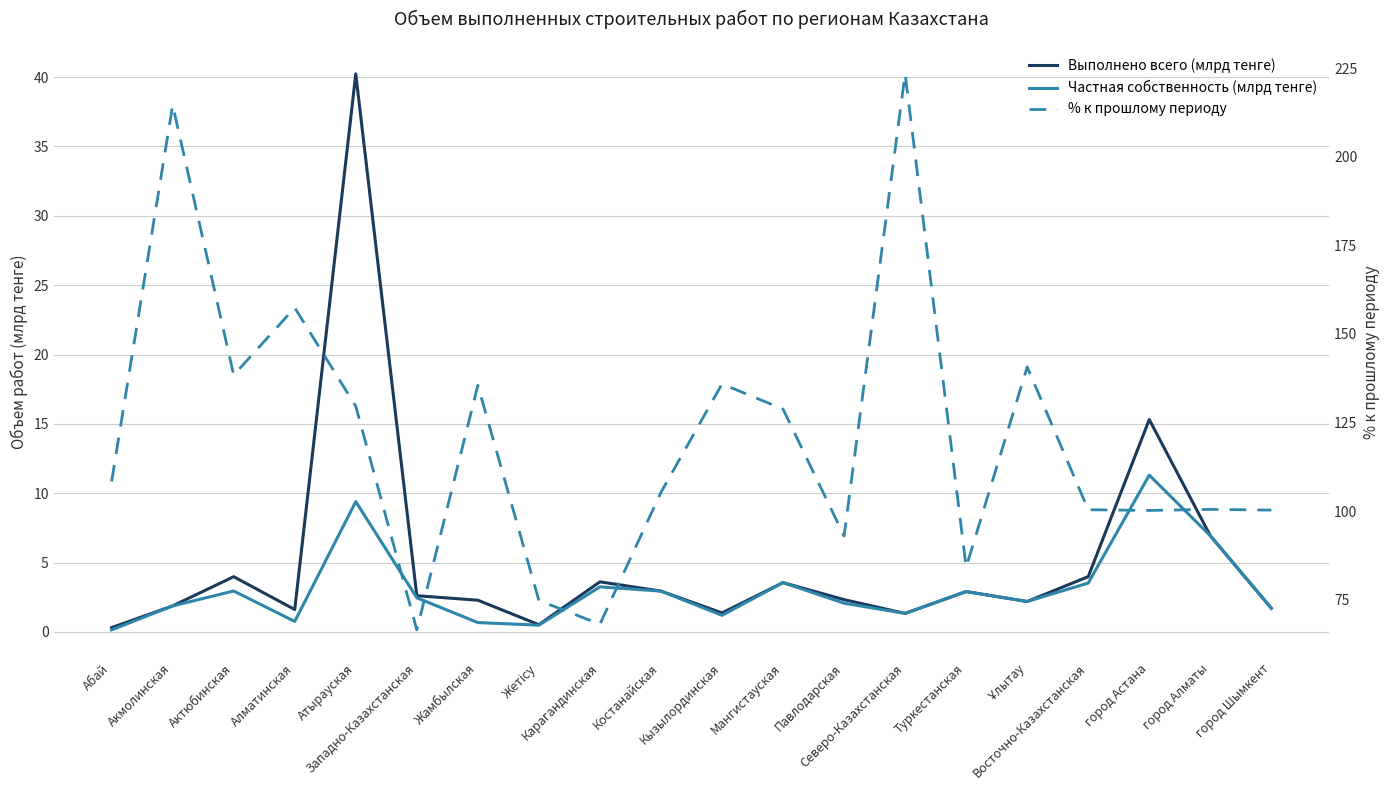

What is the sum of all % к прошлому периоду values?

2406.0